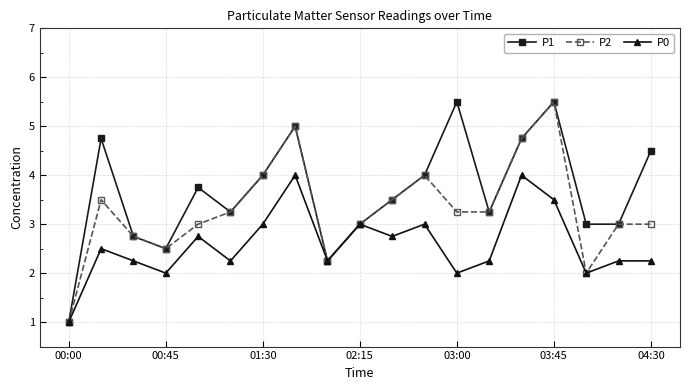

Does the chart have visible grid lines?

Yes